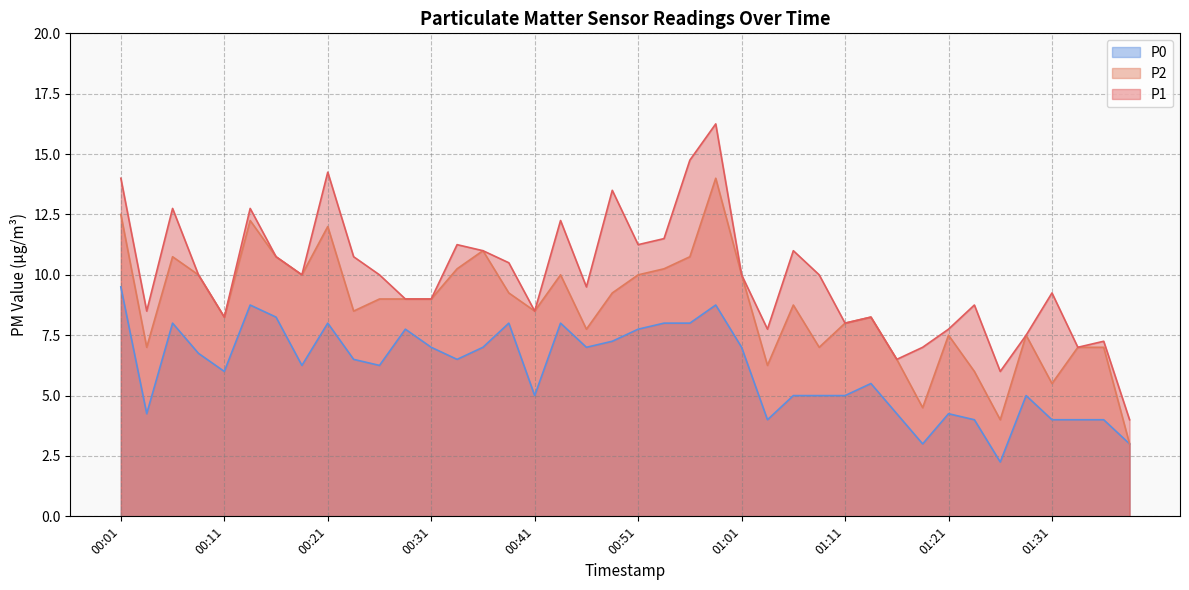

Reading left to right, what are all the values shown in this chart?

P1: 00:01=14.0	00:03=8.5	00:06=12.8	00:08=10.0	00:11=8.2	00:13=12.8	00:16=10.8	00:18=10.0	00:21=14.2	00:23=10.8	00:26=10.0	00:28=9.0	00:31=9.0	00:33=11.2	00:36=11.0	00:39=10.5	00:41=8.5	00:43=12.2	00:46=9.5	00:48=13.5	00:51=11.2	00:53=11.5	00:56=14.8	00:58=16.2	01:01=10.0	01:03=7.8	01:06=11.0	01:08=10.0	01:11=8.0	01:13=8.2	01:16=6.5	01:18=7.0	01:21=7.8	01:23=8.8	01:26=6.0	01:28=7.5	01:31=9.2	01:33=7.0	01:36=7.2	01:38=4.0
P2: 00:01=12.5	00:03=7.0	00:06=10.8	00:08=10.0	00:11=8.2	00:13=12.2	00:16=10.8	00:18=10.0	00:21=12.0	00:23=8.5	00:26=9.0	00:28=9.0	00:31=9.0	00:33=10.2	00:36=11.0	00:39=9.2	00:41=8.5	00:43=10.0	00:46=7.8	00:48=9.2	00:51=10.0	00:53=10.2	00:56=10.8	00:58=14.0	01:01=10.0	01:03=6.2	01:06=8.8	01:08=7.0	01:11=8.0	01:13=8.2	01:16=6.5	01:18=4.5	01:21=7.5	01:23=6.0	01:26=4.0	01:28=7.5	01:31=5.5	01:33=7.0	01:36=7.0	01:38=3.0
P0: 00:01=9.5	00:03=4.2	00:06=8.0	00:08=6.8	00:11=6.0	00:13=8.8	00:16=8.2	00:18=6.2	00:21=8.0	00:23=6.5	00:26=6.2	00:28=7.8	00:31=7.0	00:33=6.5	00:36=7.0	00:39=8.0	00:41=5.0	00:43=8.0	00:46=7.0	00:48=7.2	00:51=7.8	00:53=8.0	00:56=8.0	00:58=8.8	01:01=7.0	01:03=4.0	01:06=5.0	01:08=5.0	01:11=5.0	01:13=5.5	01:16=4.2	01:18=3.0	01:21=4.2	01:23=4.0	01:26=2.2	01:28=5.0	01:31=4.0	01:33=4.0	01:36=4.0	01:38=3.0